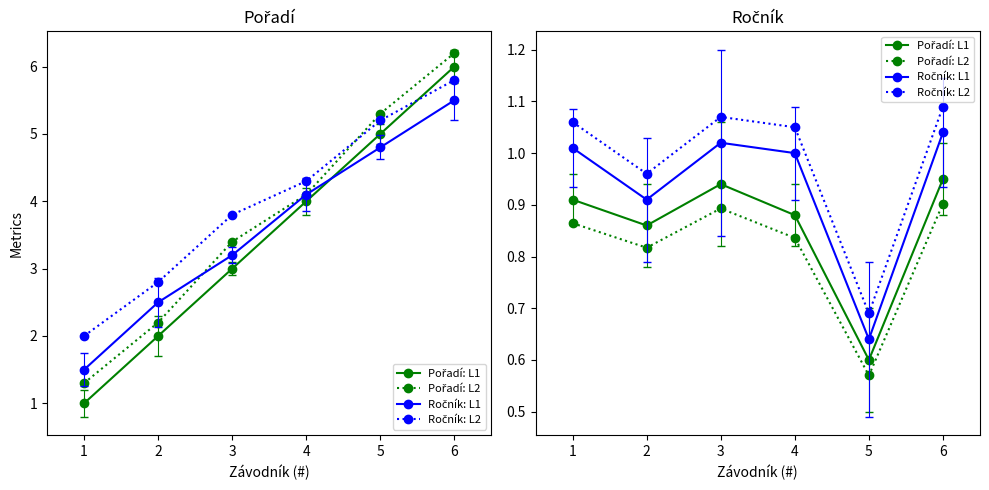

Which series has the largest range (max minus min)?

Ročník: L1